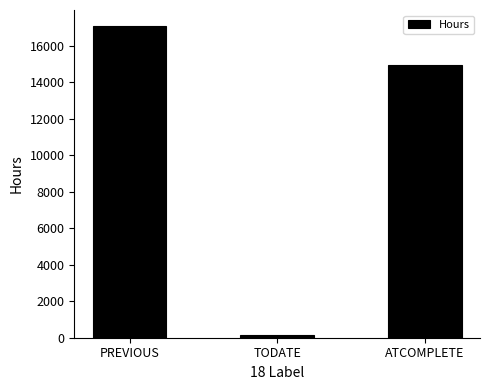

Reading left to right, extract all data points from this chart.

17096	160	14944